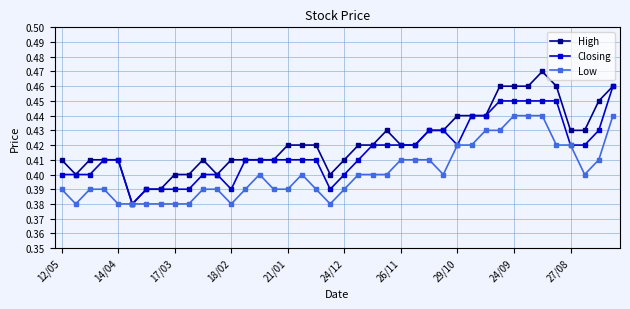

Which series has the largest total across all categories?

High